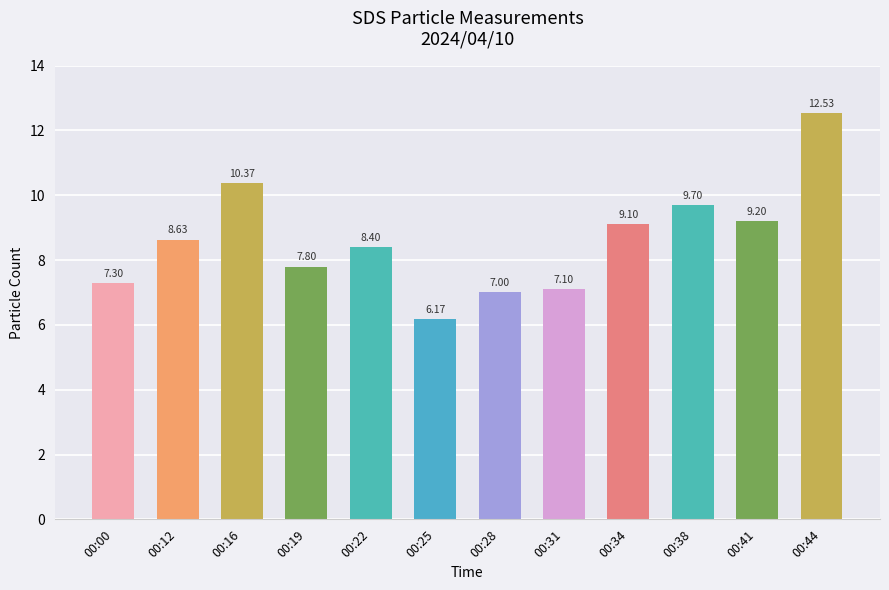

What is the sum of the values at 00:28 and 00:22?

15.4